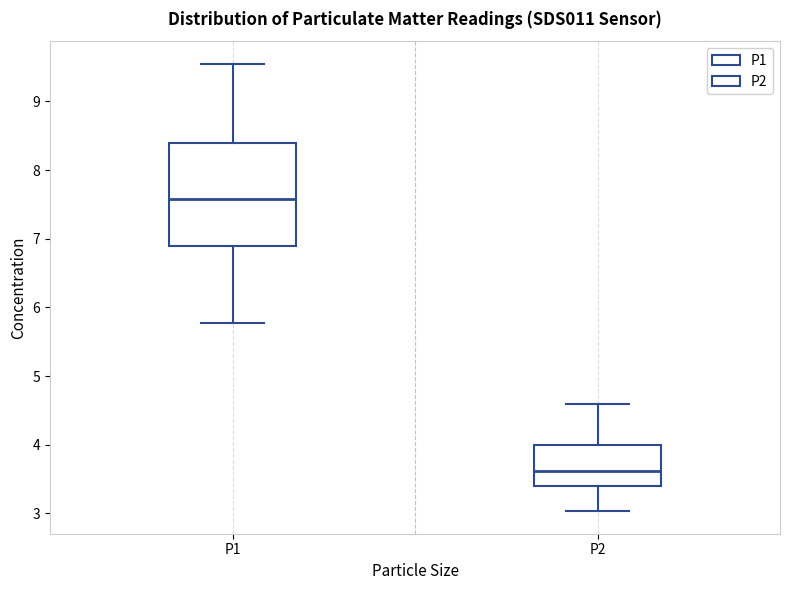

Reading left to right, transcribe this box plot: for each box, give where its median line is, the range the box spans, and where its two whiskers end, as read against the y-axis. The values are not printed on the chart, so give them approximately, as read against the axis.

P1: median 7.6, box 6.9 to 8.4, whiskers 5.8 to 9.6
P2: median 3.6, box 3.4 to 4.0, whiskers 3.0 to 4.6